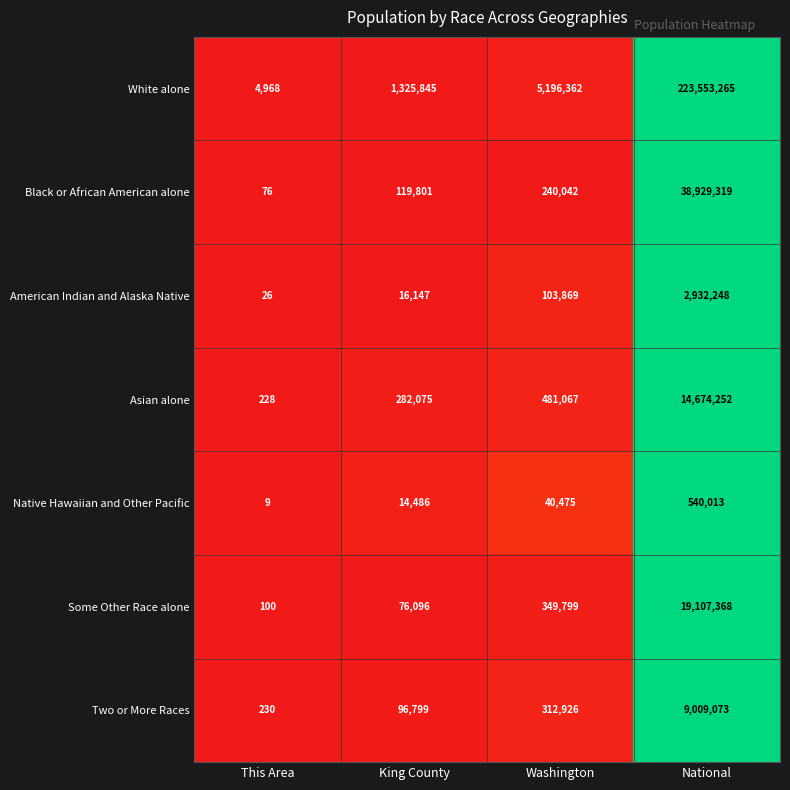

Reading left to right, extract all data points from this chart.

White alone: 4968	1325845	5196362	223553265
Black or African American alone: 76	119801	240042	38929319
American Indian and Alaska Native: 26	16147	103869	2932248
Asian alone: 228	282075	481067	14674252
Native Hawaiian and Other Pacific: 9	14486	40475	540013
Some Other Race alone: 100	76096	349799	19107368
Two or More Races: 230	96799	312926	9009073